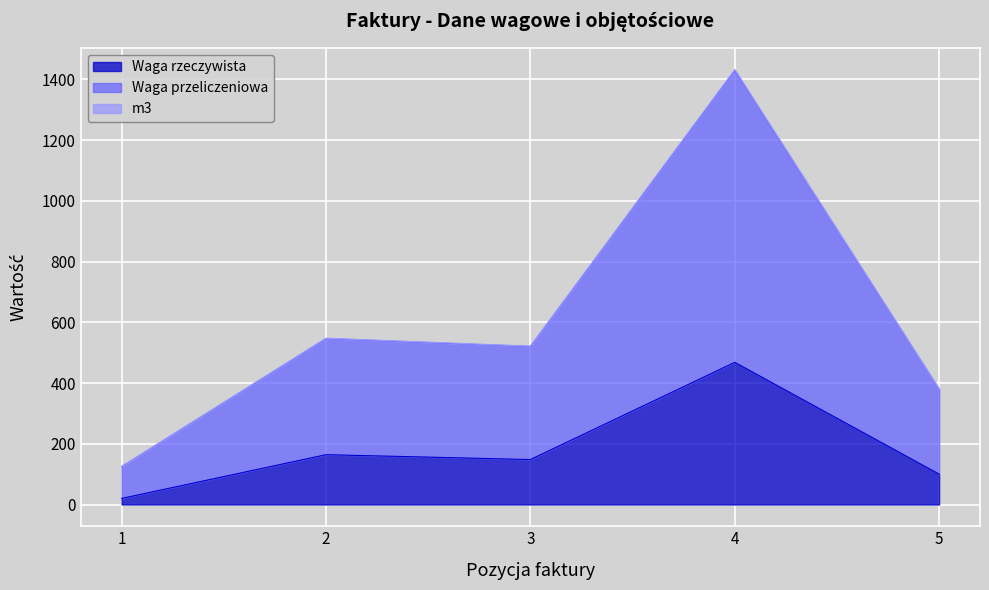

What is the greatest value displayed?

1431.8